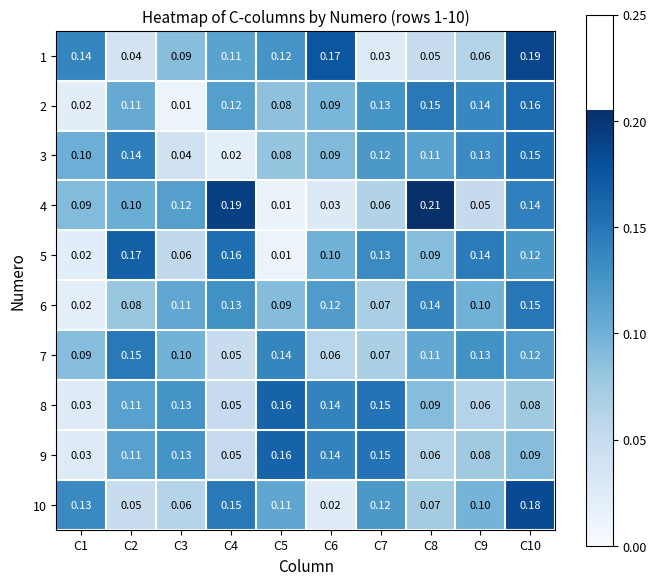

Is the value of 3 at C9 greater than the value of 1 at C5?

Yes